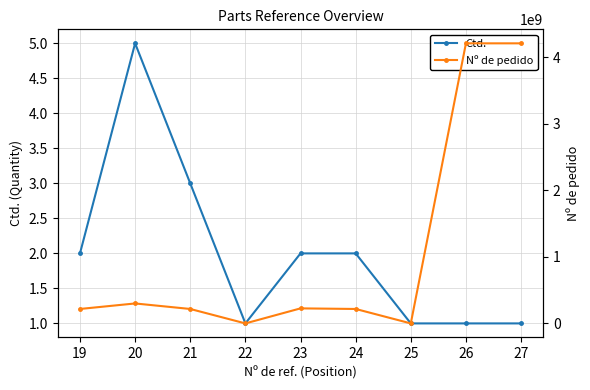

How many data points in Ctd. are above 2?

2